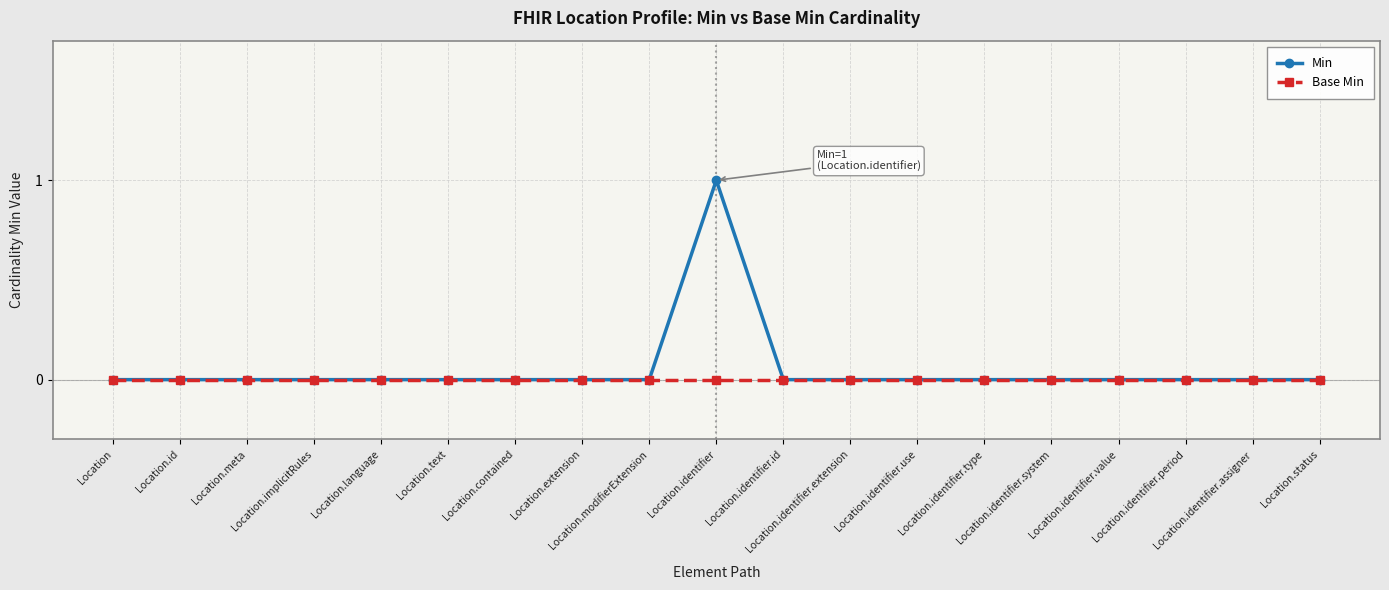

Which series has the widest spread of values?

Min